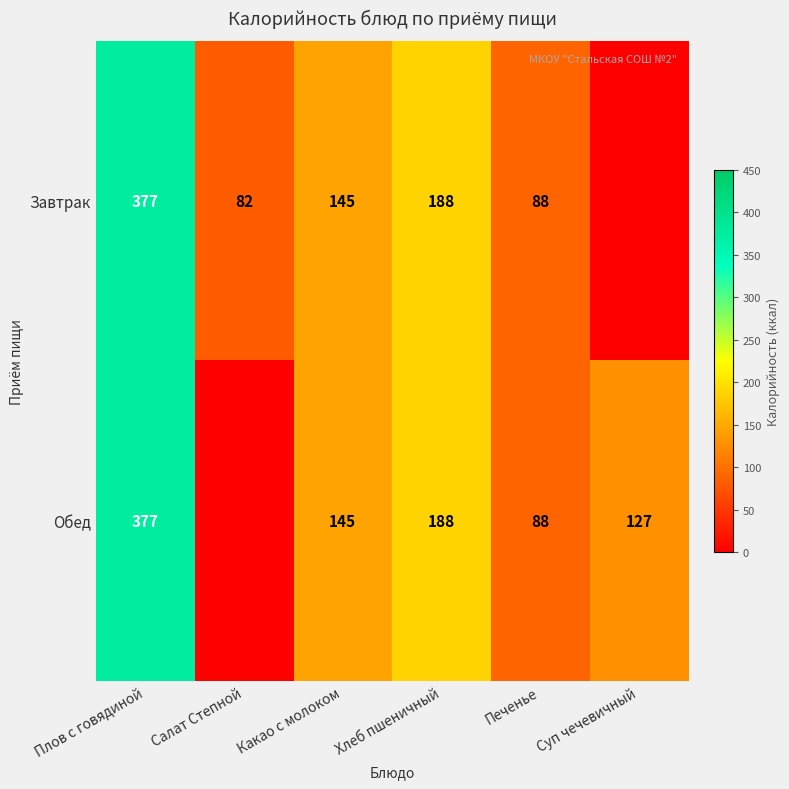

What is the total value across all series at Плов с говядиной?

754